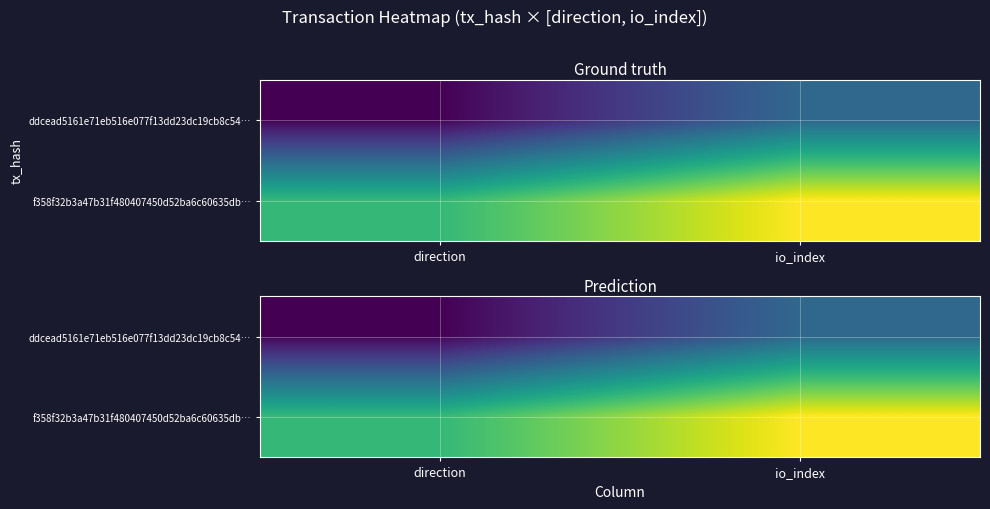

How many data points in ddcead5161e71eb516e077f13dd23dc19cb8c54… are less than 0?

1